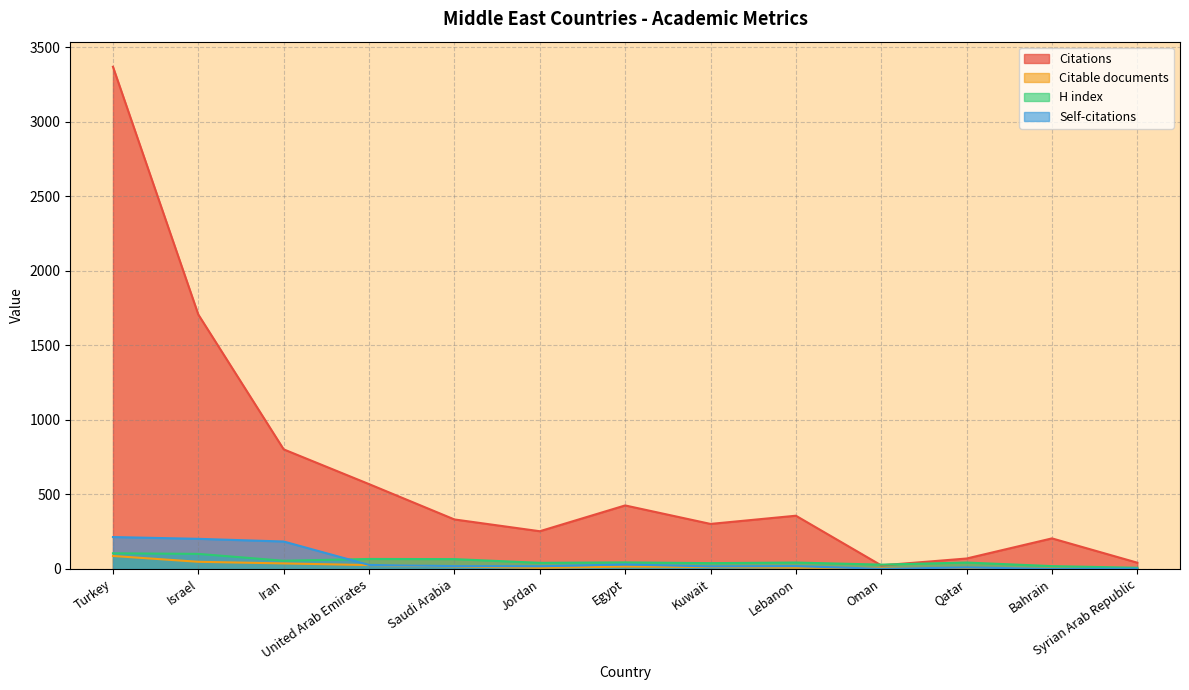

What is the approximate value of Citations at Turkey, to the nearest 100?

3400